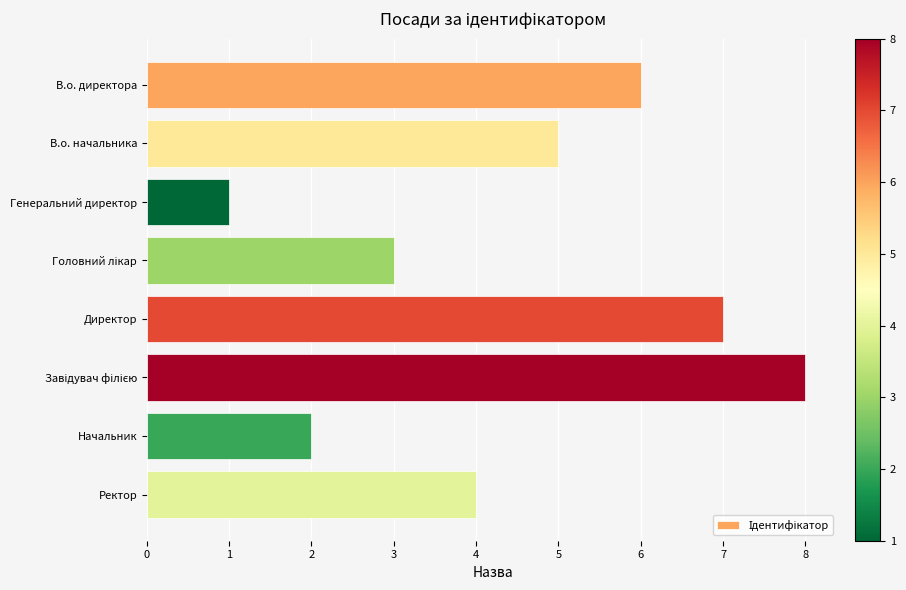

Does the chart contain stacked bars?

No